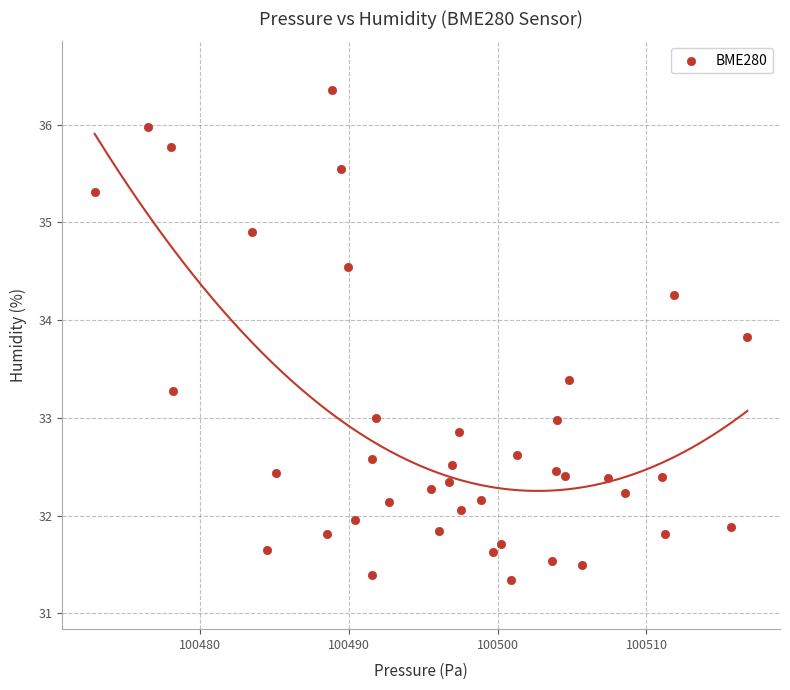

What is the range of Y values (max minus min)?

5.0